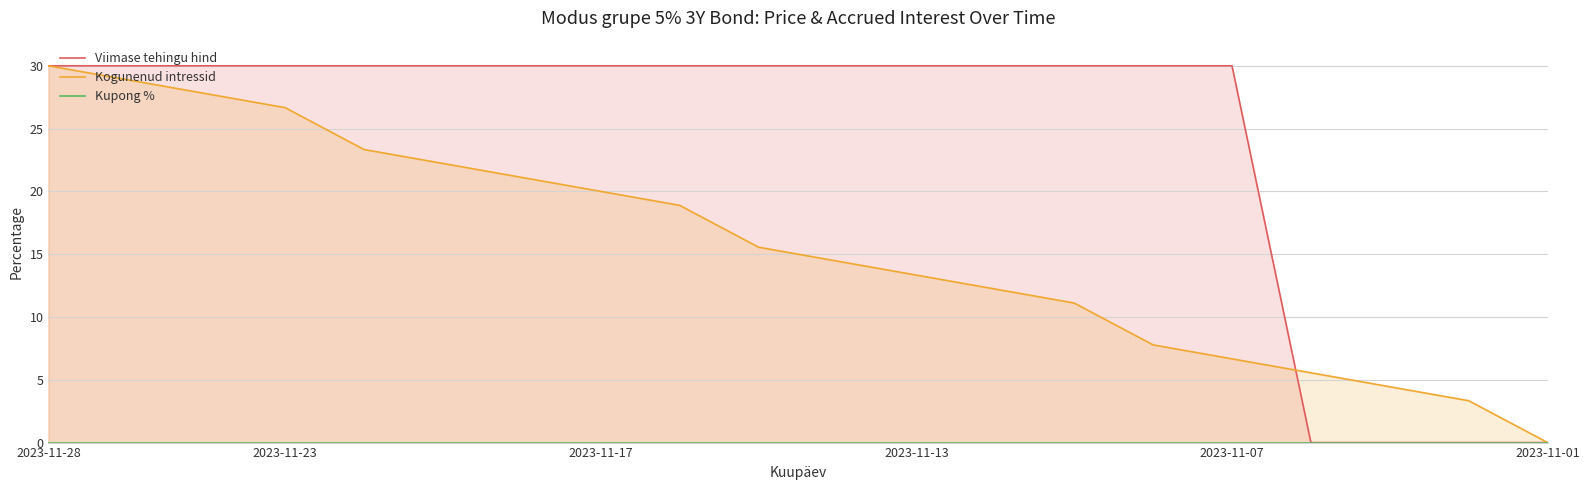

True or false: Viimase tehingu hind and Kogunenud intressid intersect in this chart.

True